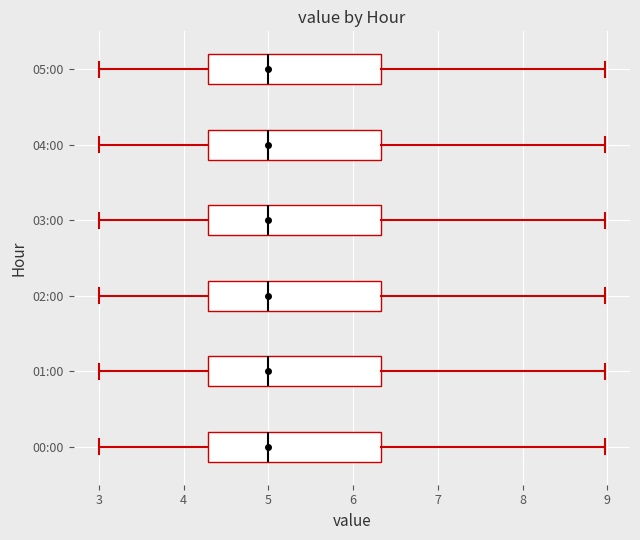

Reading bottom to top, read every box against the x-axis: the position of its median line, the range the box covers, and the ends of its whiskers. The values are not printed on the chart, so give them approximately, as read against the axis.

00:00: median 5.0, box 4.3 to 6.3, whiskers 3.0 to 9.0
01:00: median 5.0, box 4.3 to 6.3, whiskers 3.0 to 9.0
02:00: median 5.0, box 4.3 to 6.3, whiskers 3.0 to 9.0
03:00: median 5.0, box 4.3 to 6.3, whiskers 3.0 to 9.0
04:00: median 5.0, box 4.3 to 6.3, whiskers 3.0 to 9.0
05:00: median 5.0, box 4.3 to 6.3, whiskers 3.0 to 9.0